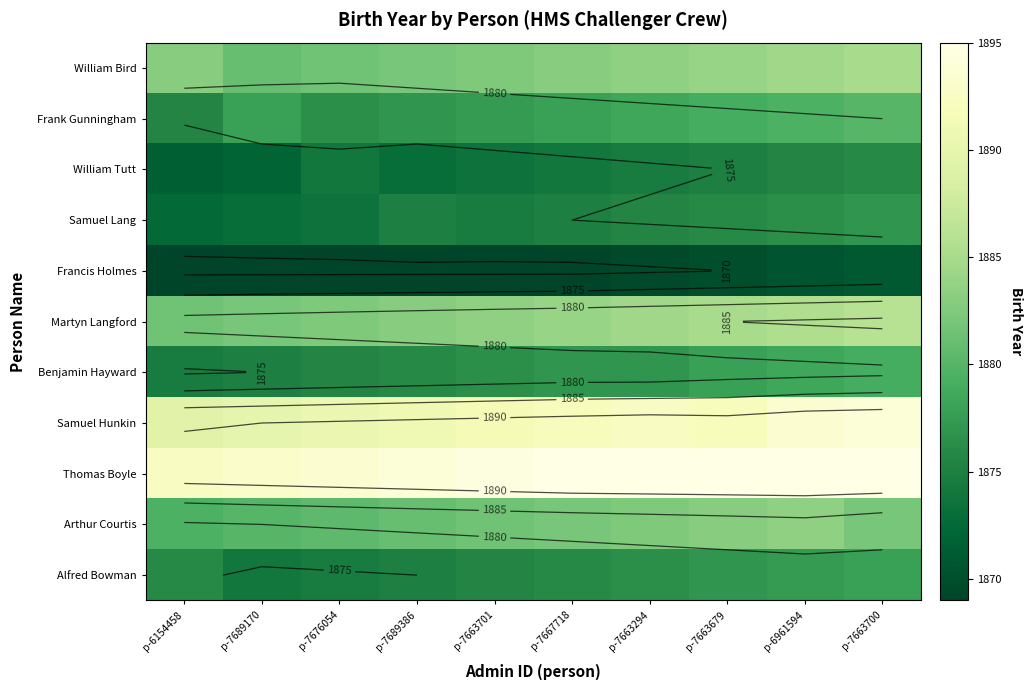

Count the Francis Holmes values in the range 1869 to 1870.

8